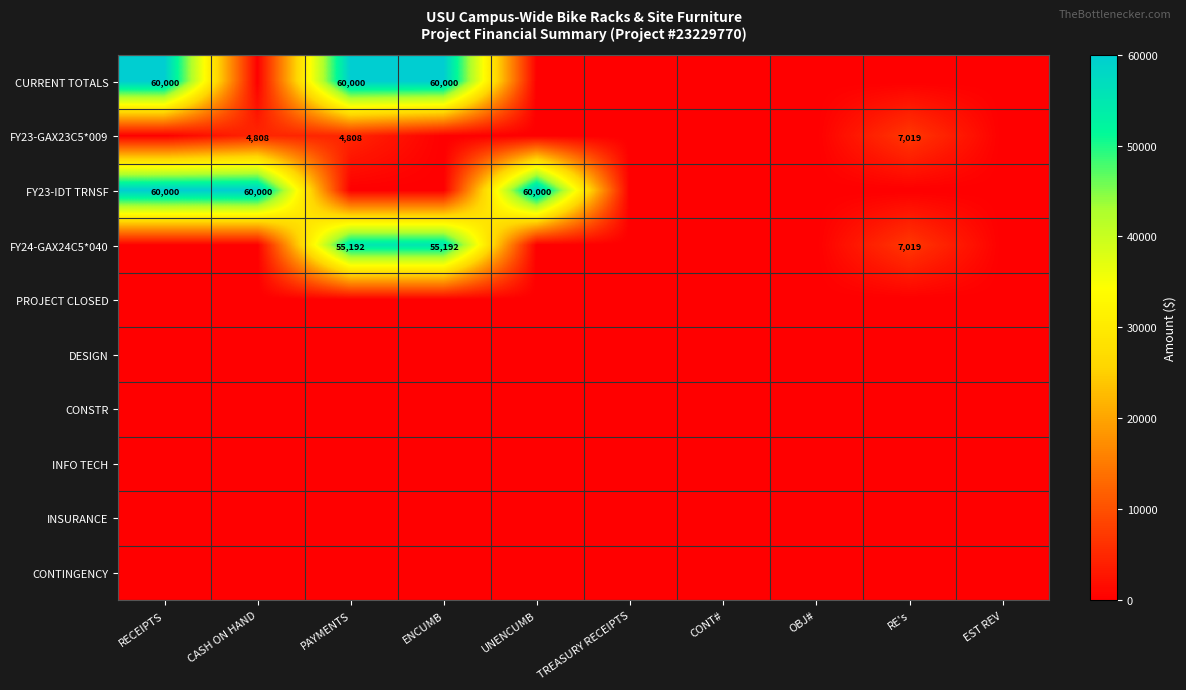

How many series are shown in this chart?

10